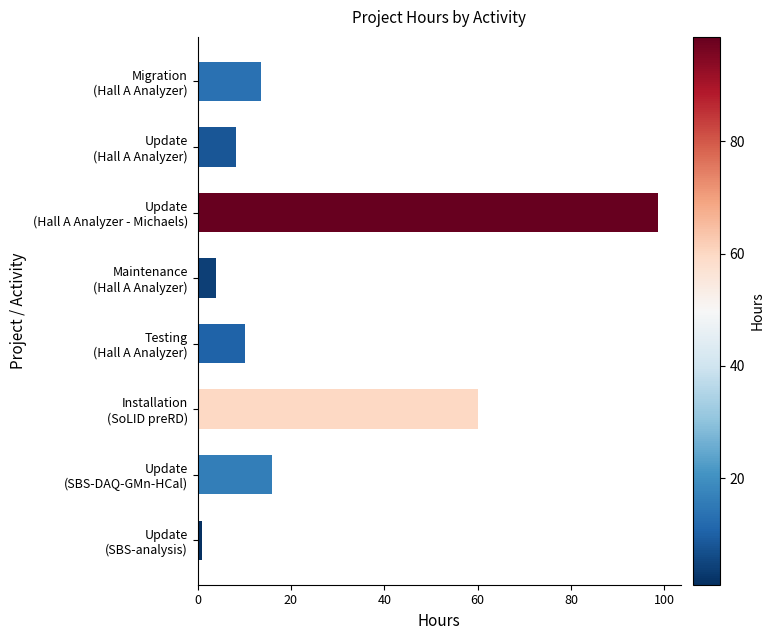

At which label is the value closest to 49?

Installation
(SoLID preRD)